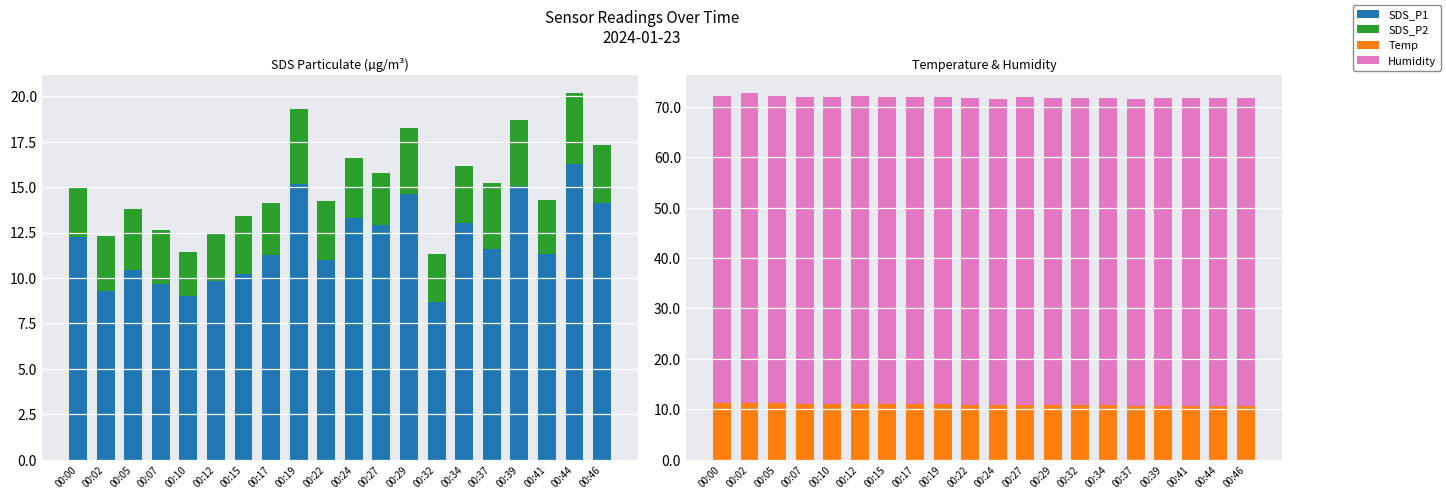

What is the value of the Temp bar at the 7th from the left?

11.0